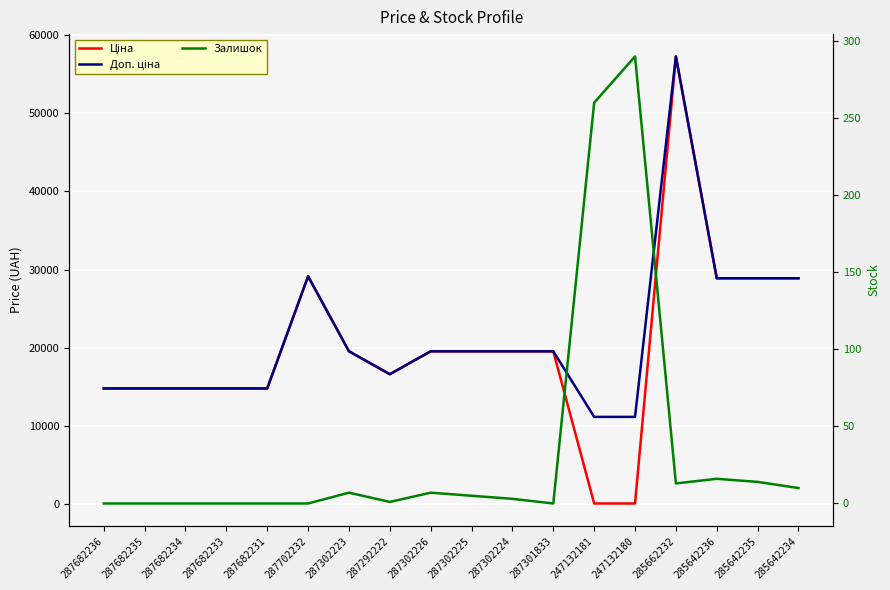

How many values in the Доп. ціна series exceed 19564?

10